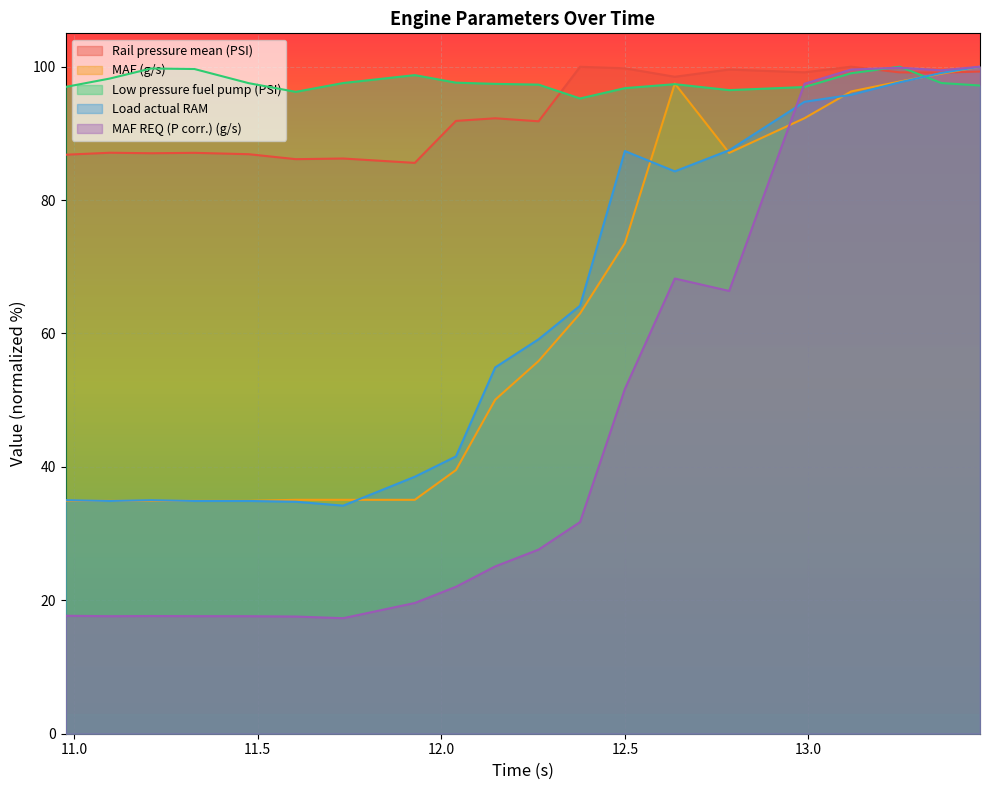

Where is the first local maximum for Load actual RAM?

11.21